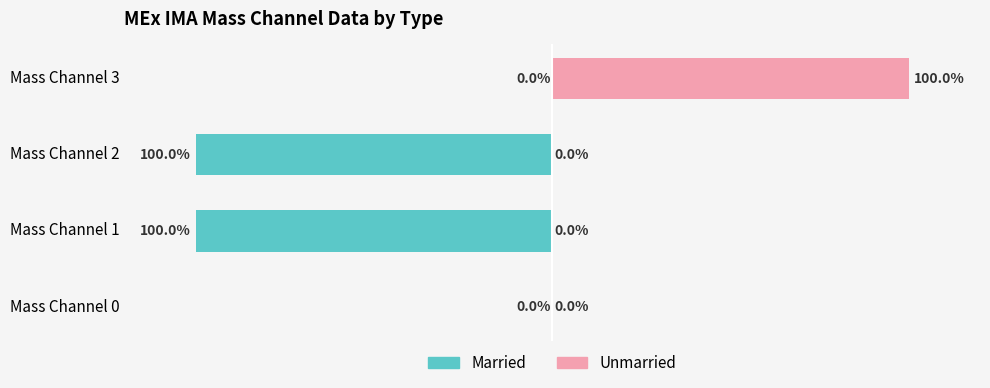

What is the value of the Unmarried bar at the 4th from the left?

100